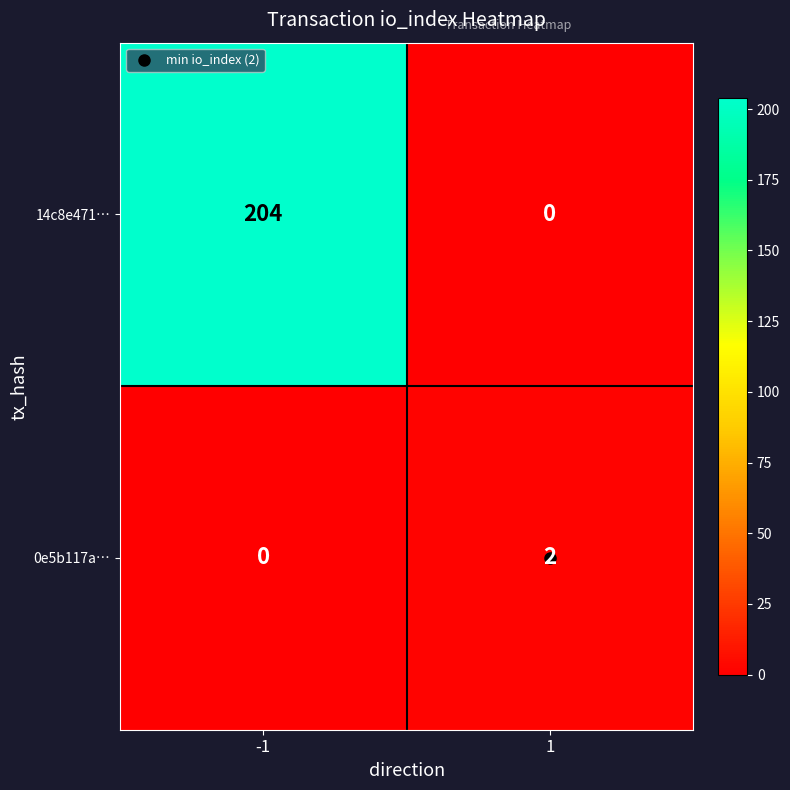

What is the average value of the 14c8e471… series?

102